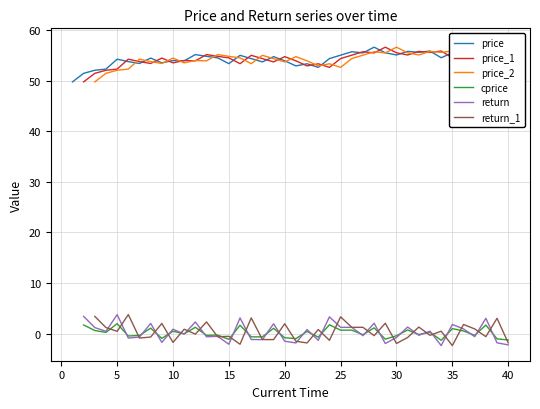

How many values in the price_2 series exceed 54?

23